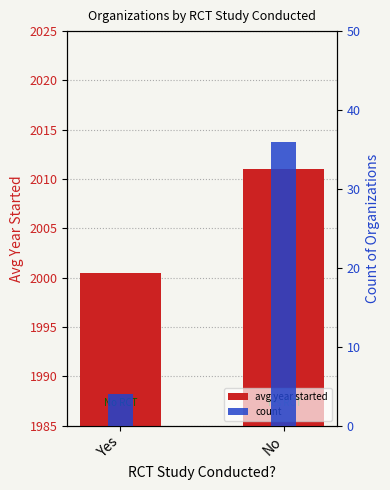

Read the count value at No.

36.0